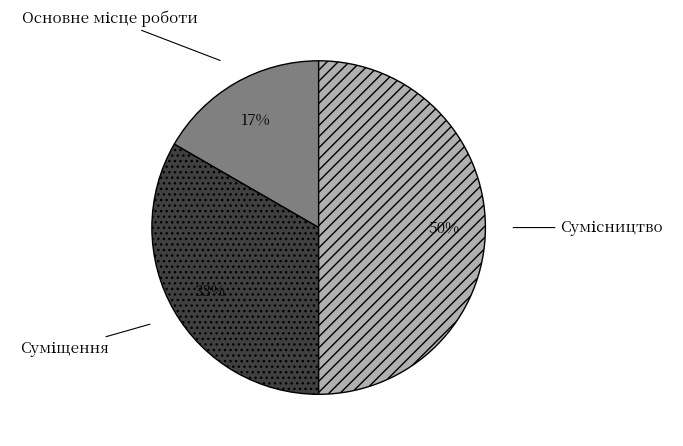

To the nearest percent, what is the difference between the largest and smallest slice percentages?

33%